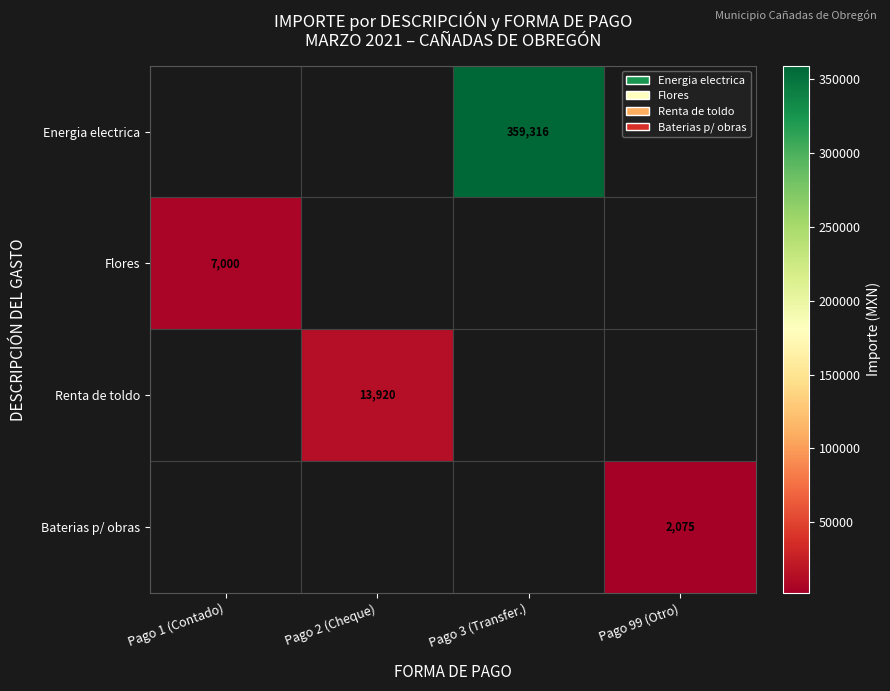

The value of Energia electrica at Pago 3 (Transfer.) is 91040. True or false?

False